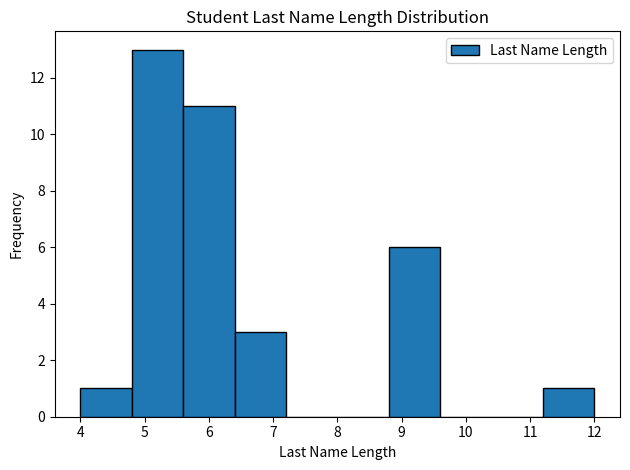

What is the height of the bar covering 4.8 to 5.6 on the x-axis? The values are not printed on the chart, so give them approximately, as read against the axis.

13